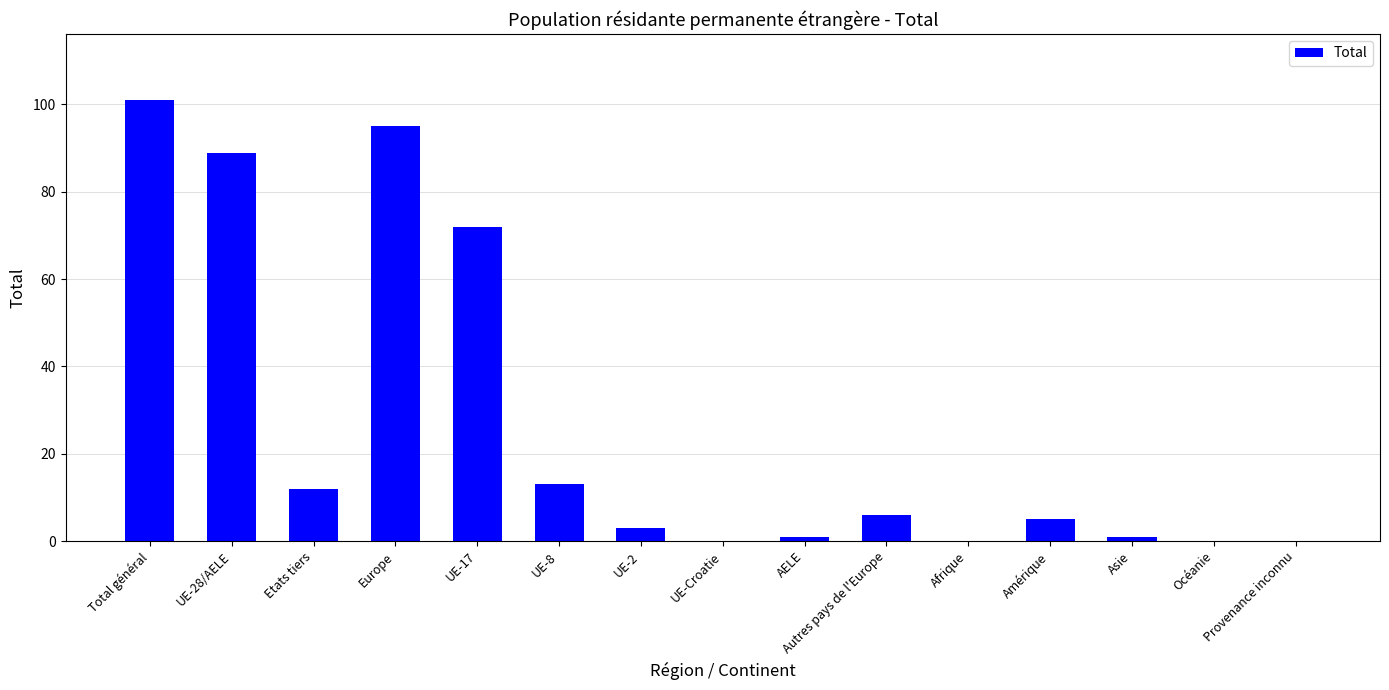

How many series are shown in this chart?

1